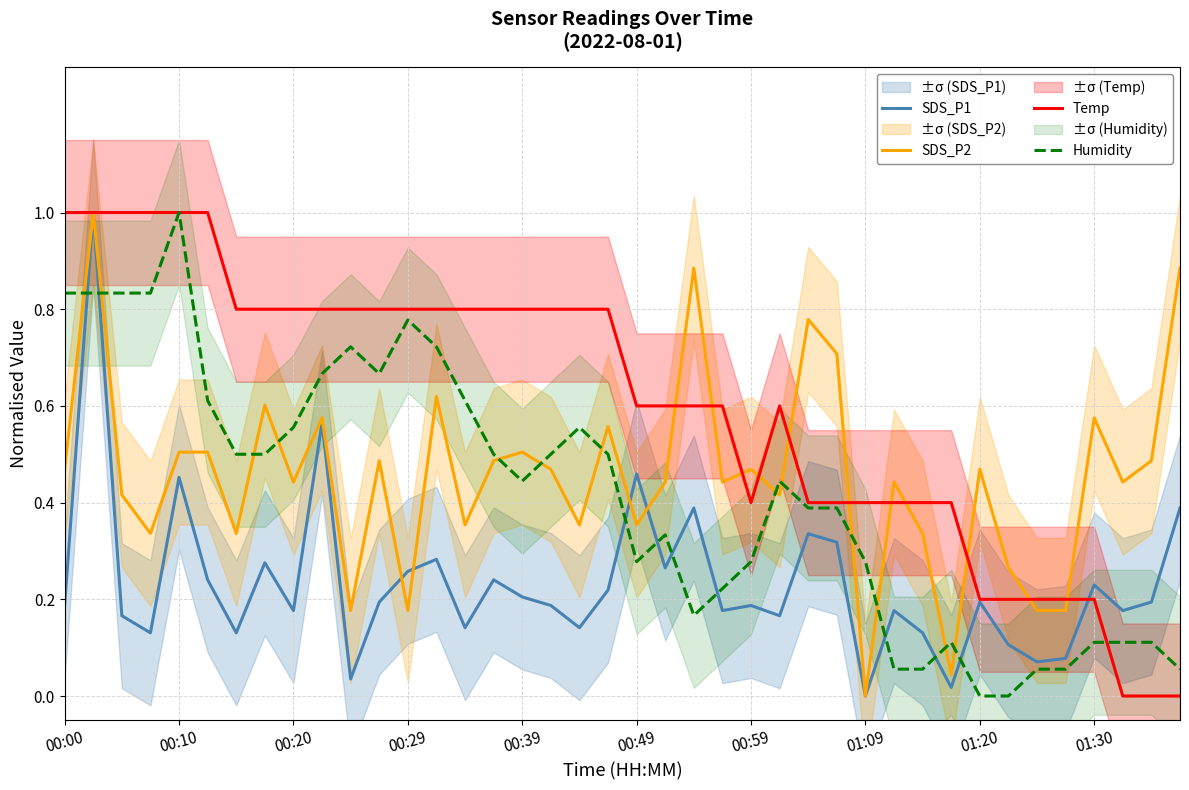

The SDS_P1 series shows 0.0 at 23. True or false?

False